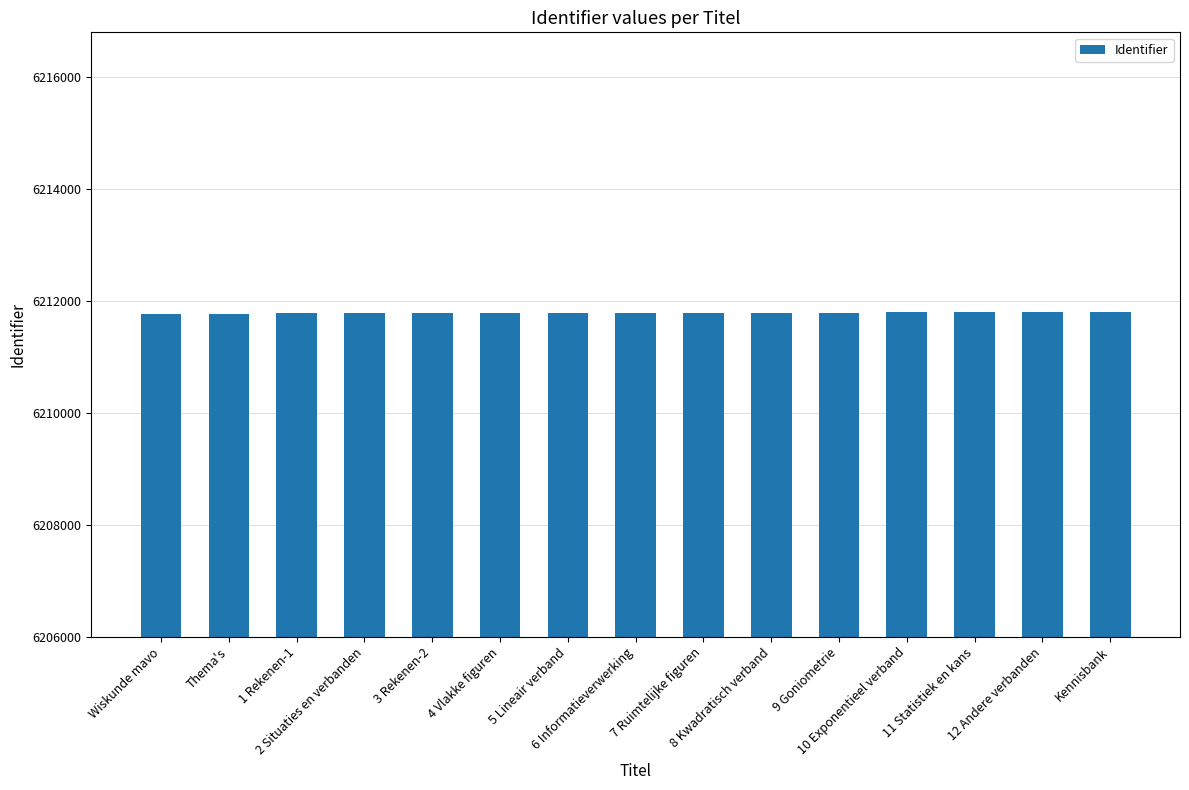

What is the greatest value displayed?

6211798